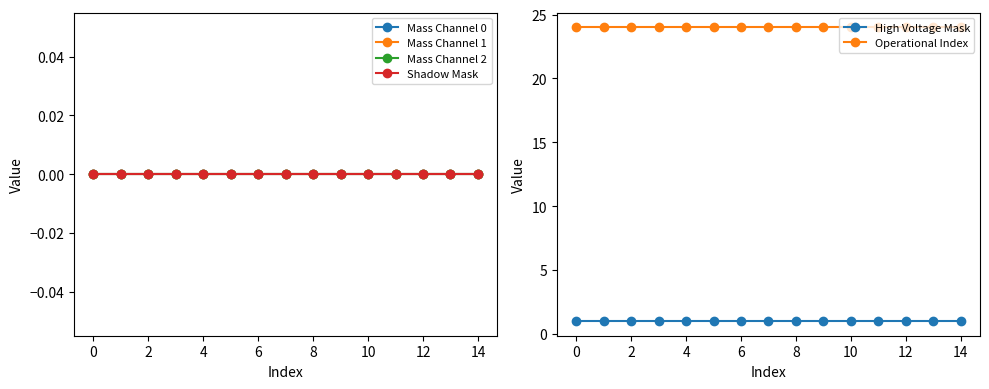

Which series has the largest range (max minus min)?

Mass Channel 0